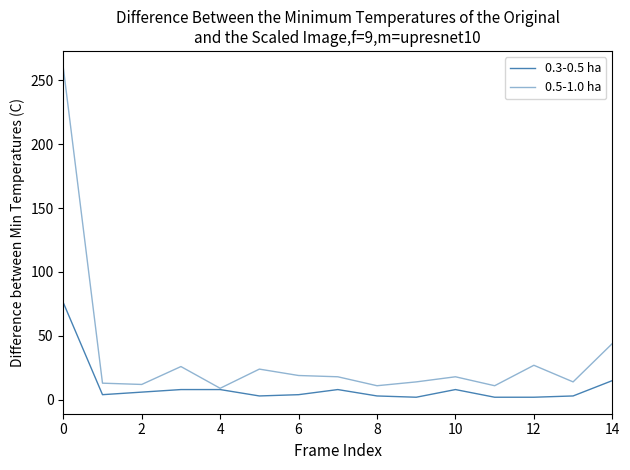

Is this an area chart (filled region under the line)?

No